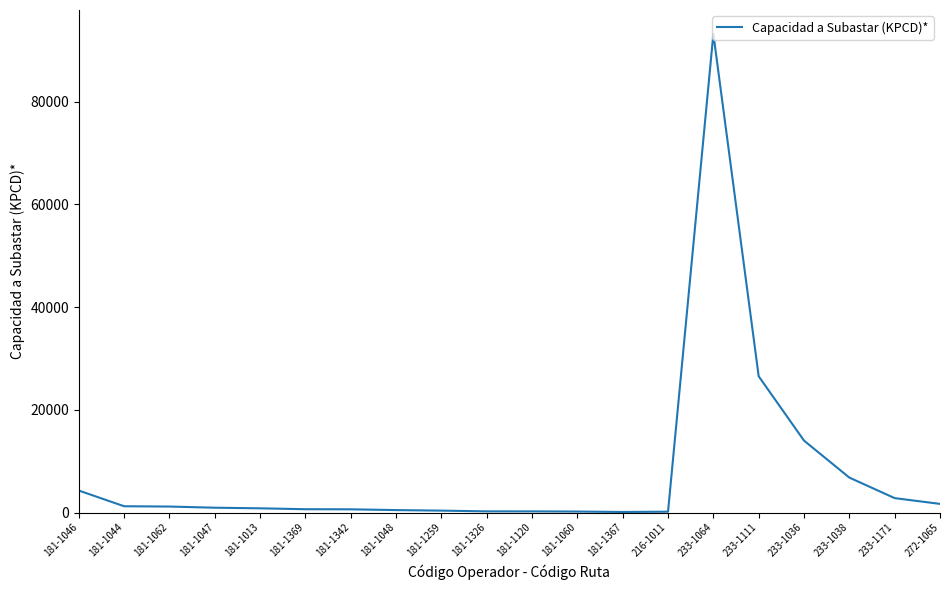

At which label is the value closest to 46653?

233-1111